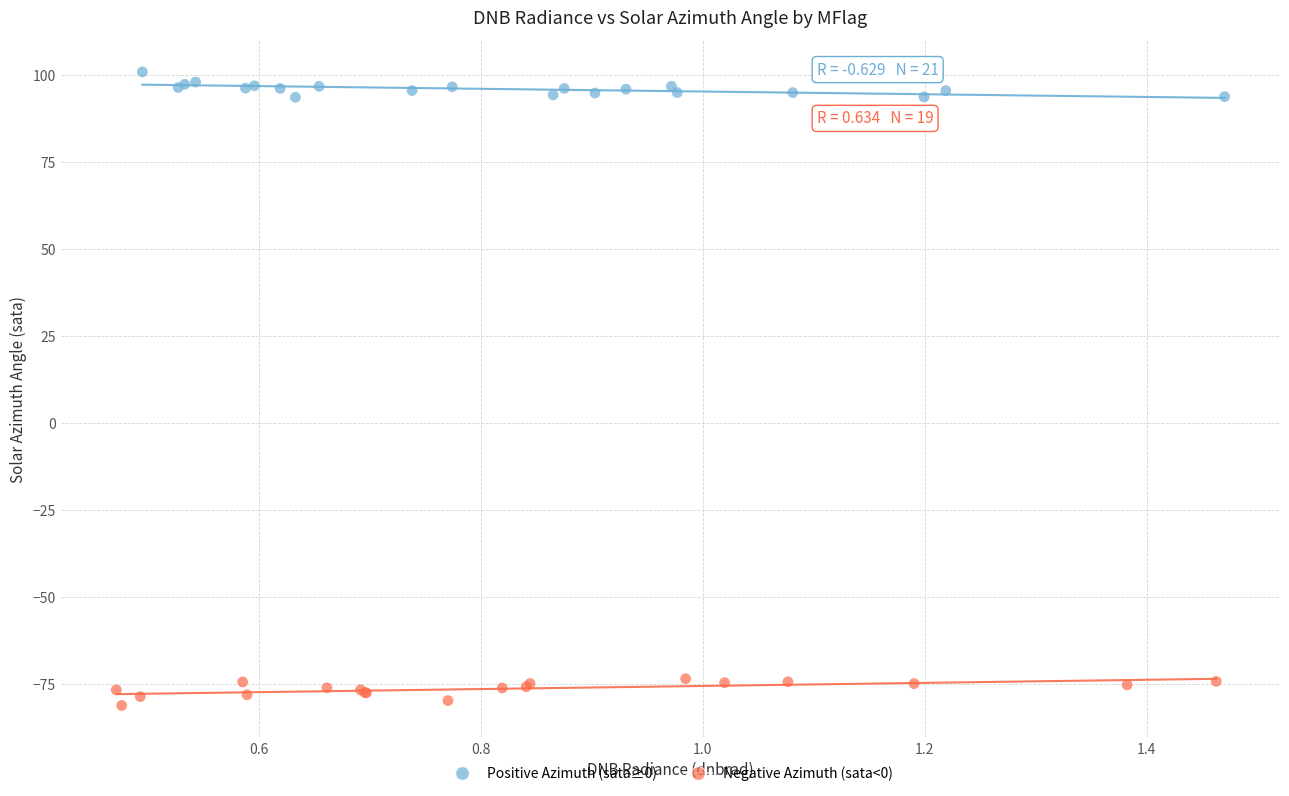

Which series contains the highest Y value?

Positive Azimuth (sata≥0)